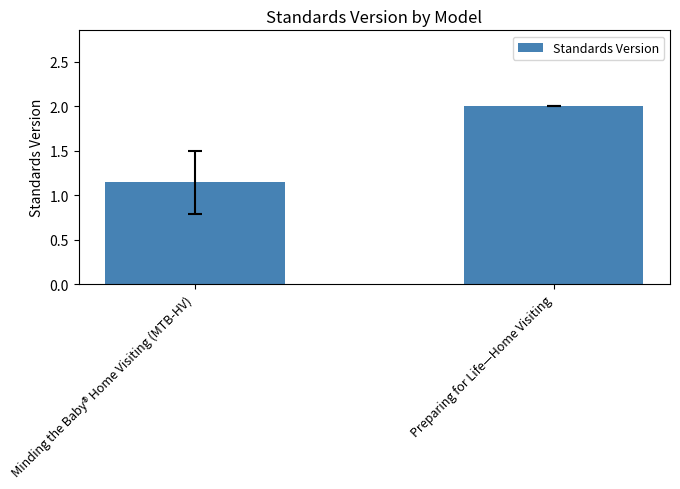

What is the sum of the values at Preparing for Life—Home Visiting and Minding the Baby® Home Visiting (MTB-HV)?

3.1